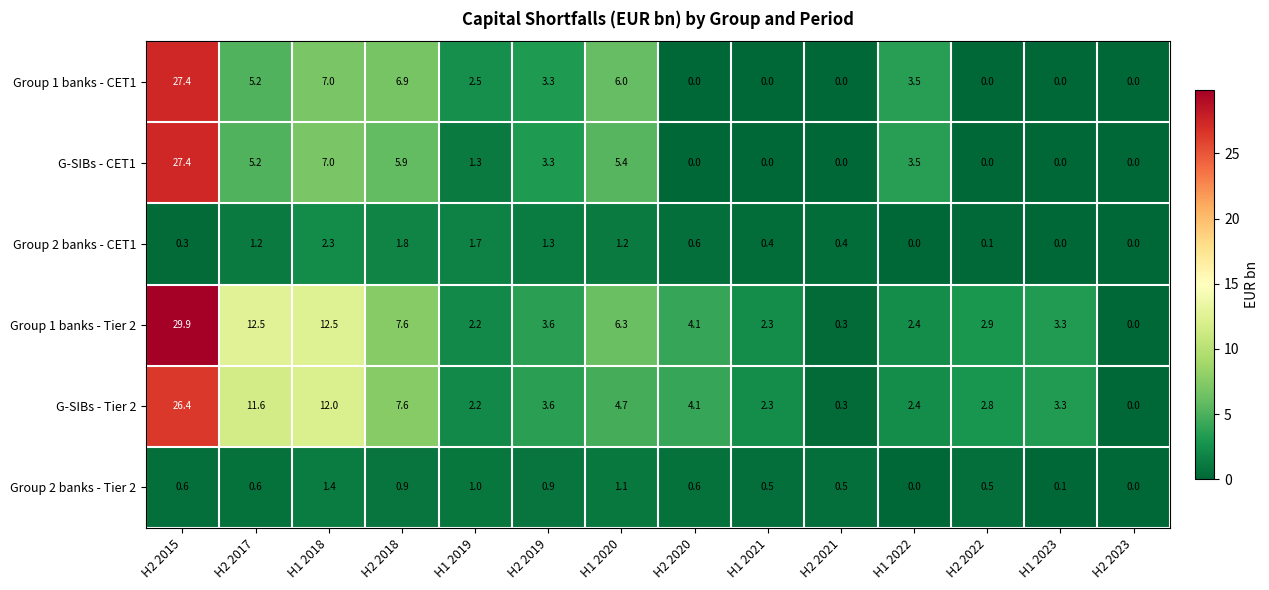

What is the difference between the second highest and second lowest values in the G-SIBs - CET1 series?

7.0